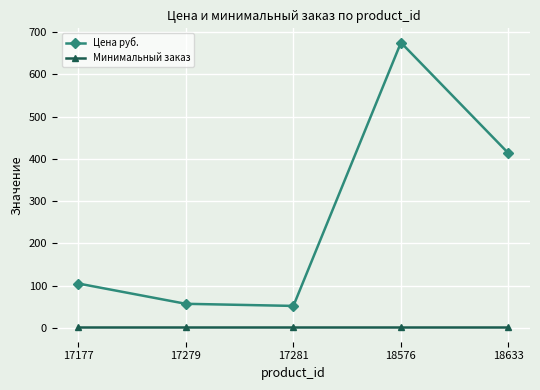

What are all the series names shown in the legend?

Цена руб., Минимальный заказ